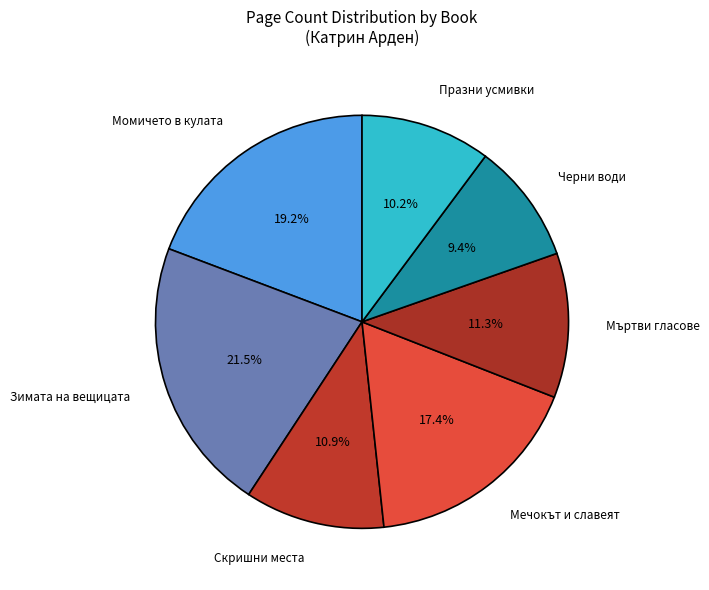

What percentage is the Скришни места slice, to the nearest percent?

11%